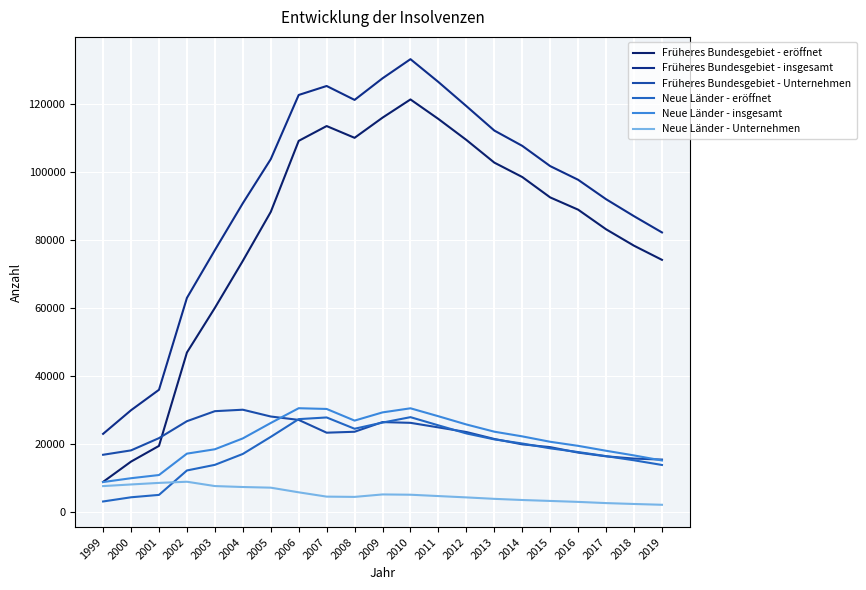

Between 2004 and 2009, which series saw the biggest shift?

Früheres Bundesgebiet - eröffnet